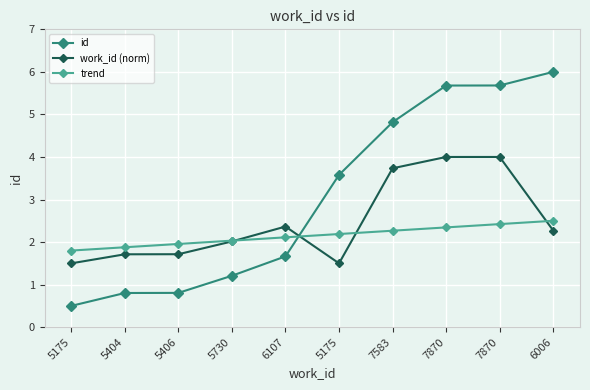

The work_id (norm) series shows 2.3 at 6006. True or false?

True